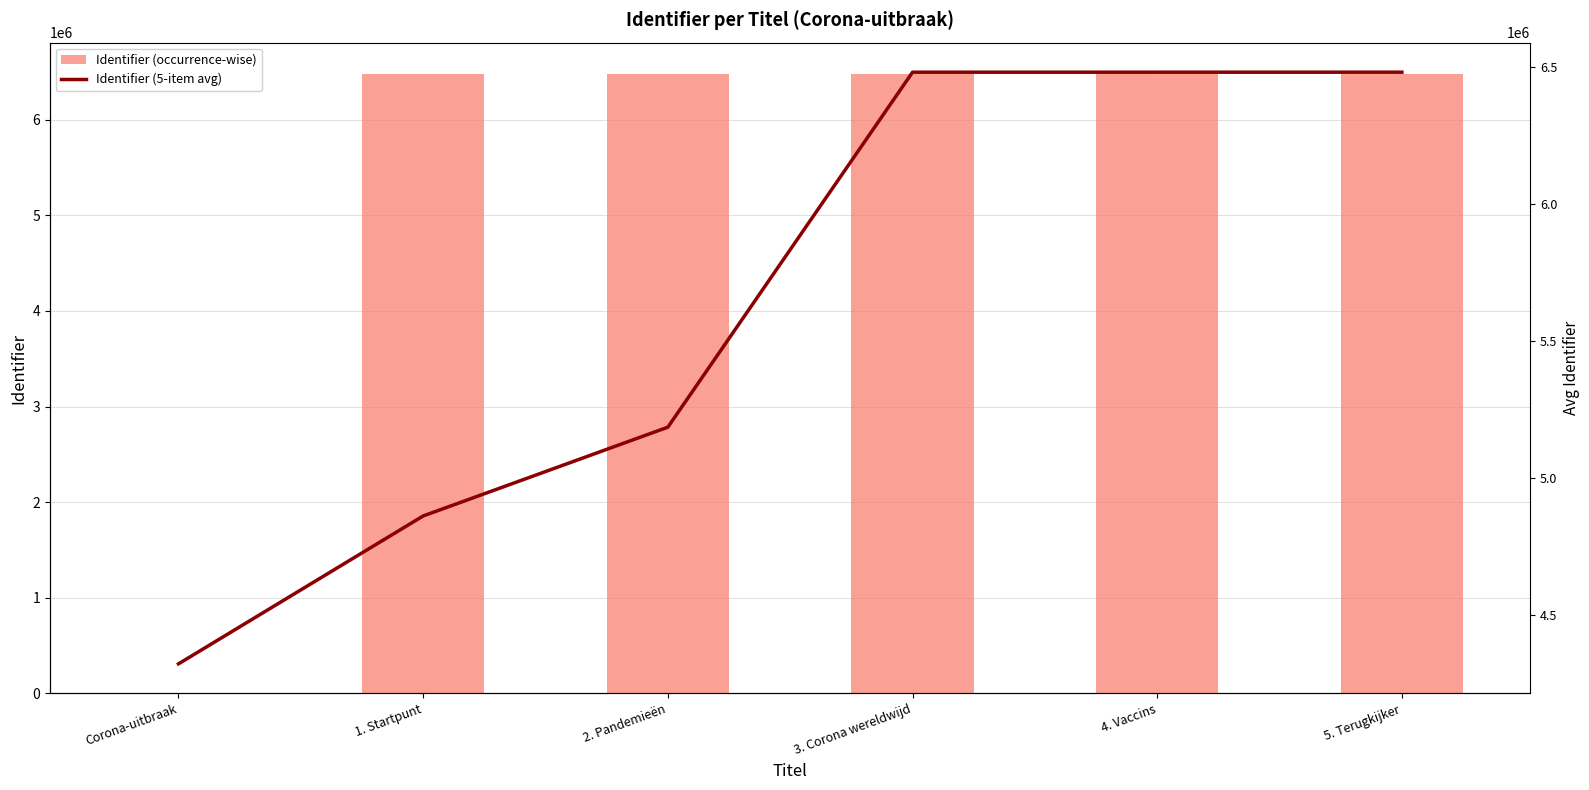

What is the total value across all series at 1. Startpunt?

11341426.5